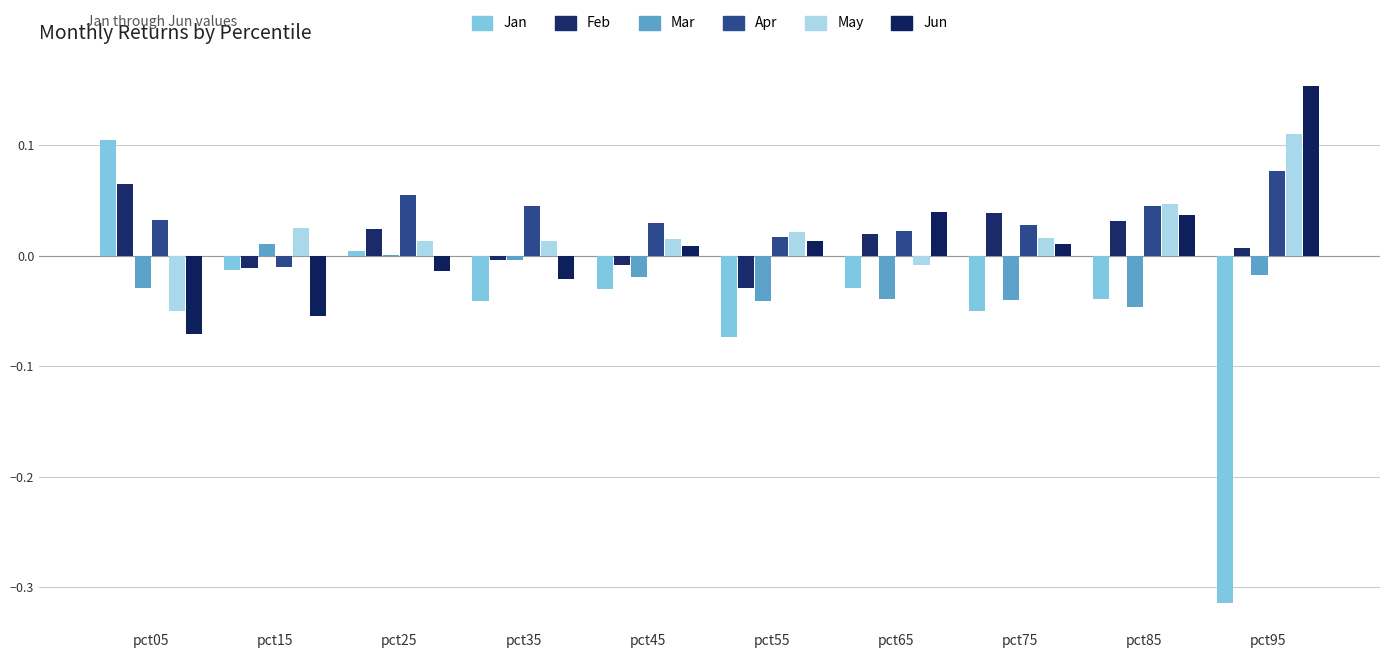

What is the difference between the maximum and second lowest values in the Mar series?

0.1